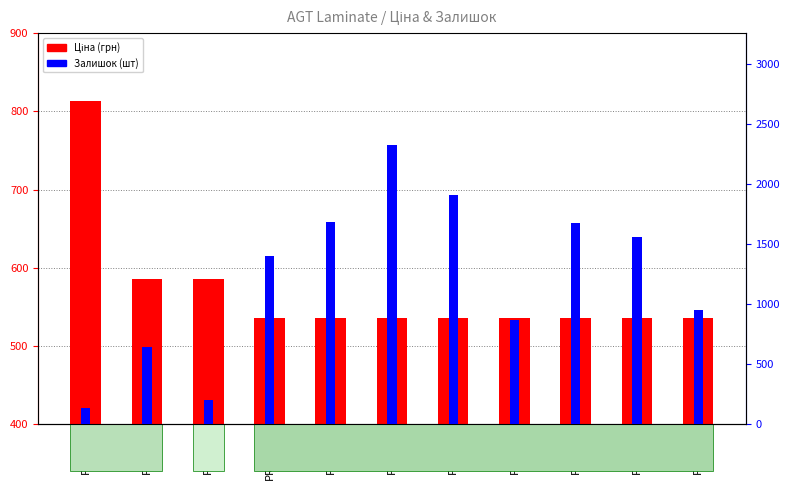

How many values in the Залишок (шт) series exceed 1407?

5